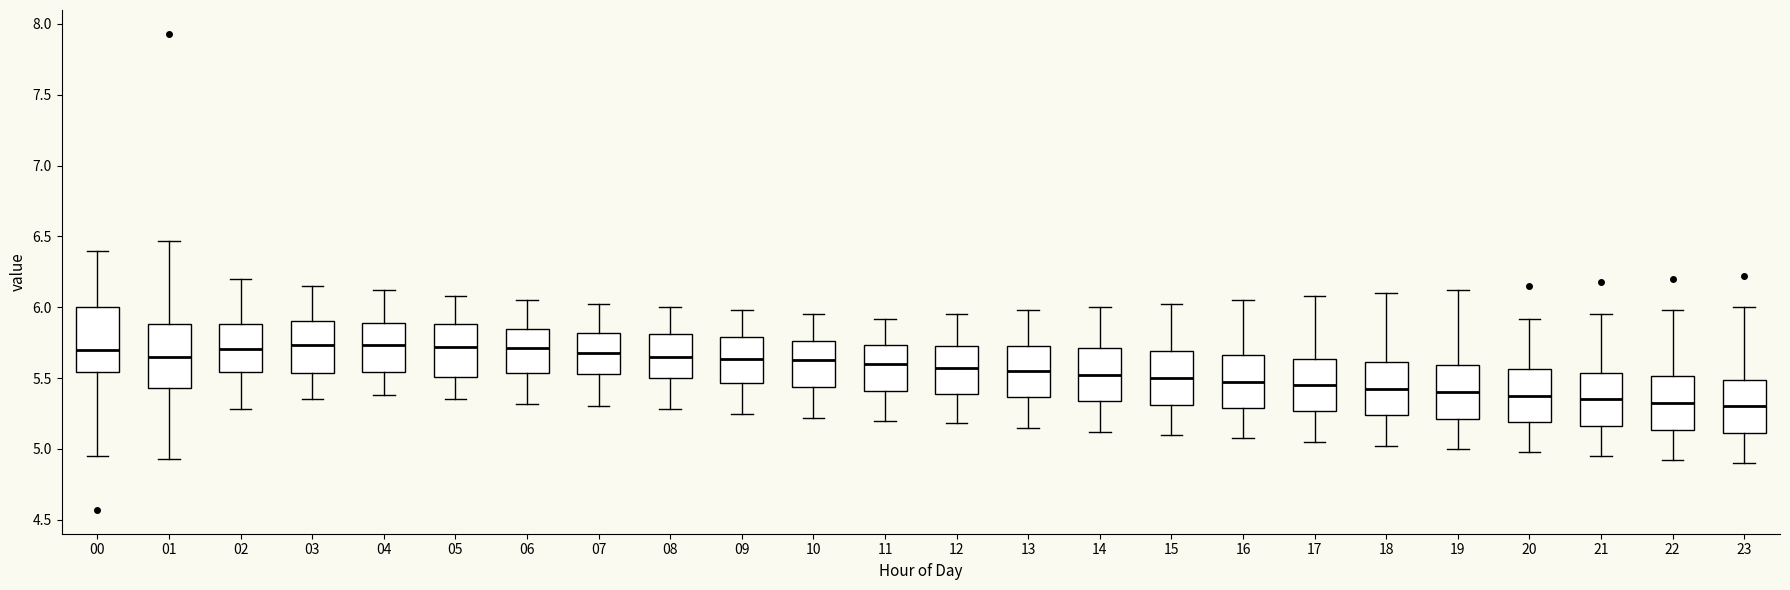

Reading left to right, transcribe this box plot: for each box, give where its median line is, the range the box spans, and where its two whiskers end, as read against the y-axis. The values are not printed on the chart, so give them approximately, as read against the axis.

00: median 5.70, box 5.55 to 6.00, whiskers 4.95 to 6.40
01: median 5.65, box 5.45 to 5.90, whiskers 4.95 to 6.45
02: median 5.70, box 5.55 to 5.90, whiskers 5.30 to 6.20
03: median 5.75, box 5.55 to 5.90, whiskers 5.35 to 6.15
04: median 5.75, box 5.55 to 5.90, whiskers 5.40 to 6.10
05: median 5.70, box 5.50 to 5.90, whiskers 5.35 to 6.10
06: median 5.70, box 5.55 to 5.85, whiskers 5.30 to 6.05
07: median 5.70, box 5.55 to 5.80, whiskers 5.30 to 6.00
08: median 5.65, box 5.50 to 5.80, whiskers 5.30 to 6.00
09: median 5.65, box 5.45 to 5.80, whiskers 5.25 to 6.00
10: median 5.65, box 5.45 to 5.75, whiskers 5.20 to 5.95
11: median 5.60, box 5.40 to 5.75, whiskers 5.20 to 5.90
12: median 5.60, box 5.40 to 5.75, whiskers 5.20 to 5.95
13: median 5.55, box 5.35 to 5.75, whiskers 5.15 to 6.00
14: median 5.55, box 5.35 to 5.70, whiskers 5.10 to 6.00
15: median 5.50, box 5.30 to 5.70, whiskers 5.10 to 6.00
16: median 5.50, box 5.30 to 5.65, whiskers 5.10 to 6.05
17: median 5.45, box 5.25 to 5.65, whiskers 5.05 to 6.10
18: median 5.45, box 5.25 to 5.60, whiskers 5.00 to 6.10
19: median 5.40, box 5.20 to 5.60, whiskers 5.00 to 6.10
20: median 5.40, box 5.20 to 5.55, whiskers 5.00 to 5.90
21: median 5.35, box 5.15 to 5.55, whiskers 4.95 to 5.95
22: median 5.35, box 5.15 to 5.50, whiskers 4.90 to 6.00
23: median 5.30, box 5.10 to 5.50, whiskers 4.90 to 6.00